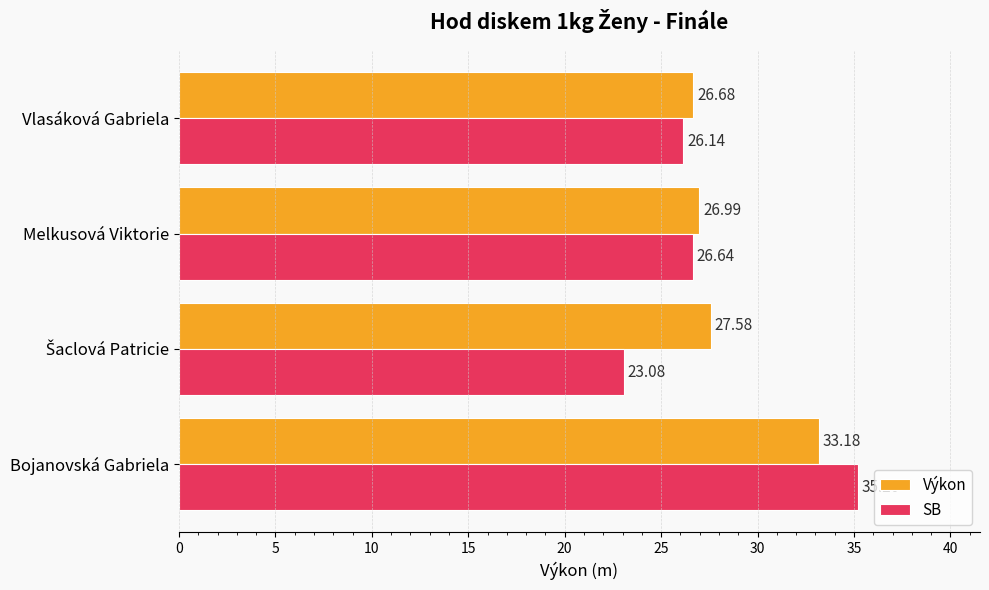

Rank the series by their average value, from lowest to highest.

SB, Výkon